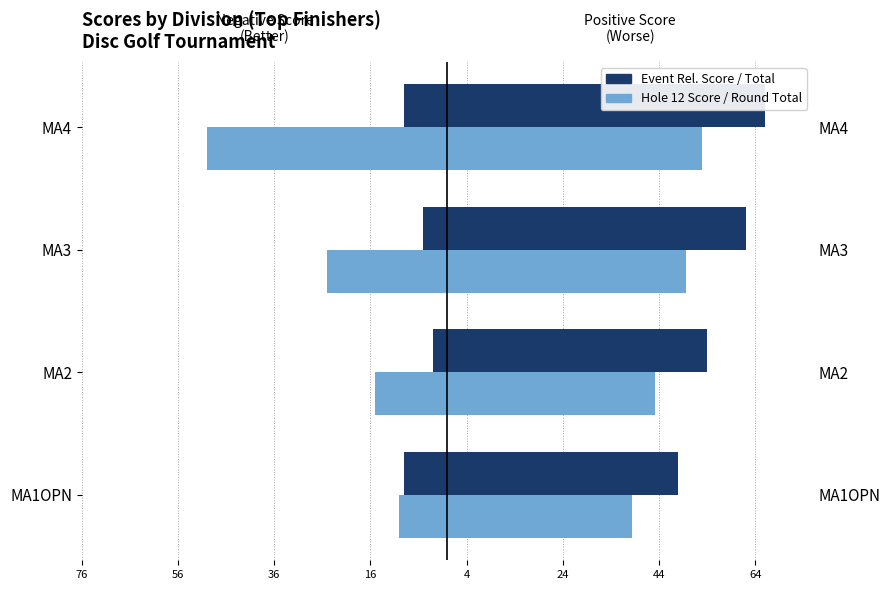

List the series in order of their peak value, highest first.

Event Rel. Score, Hole 12 Score ×5